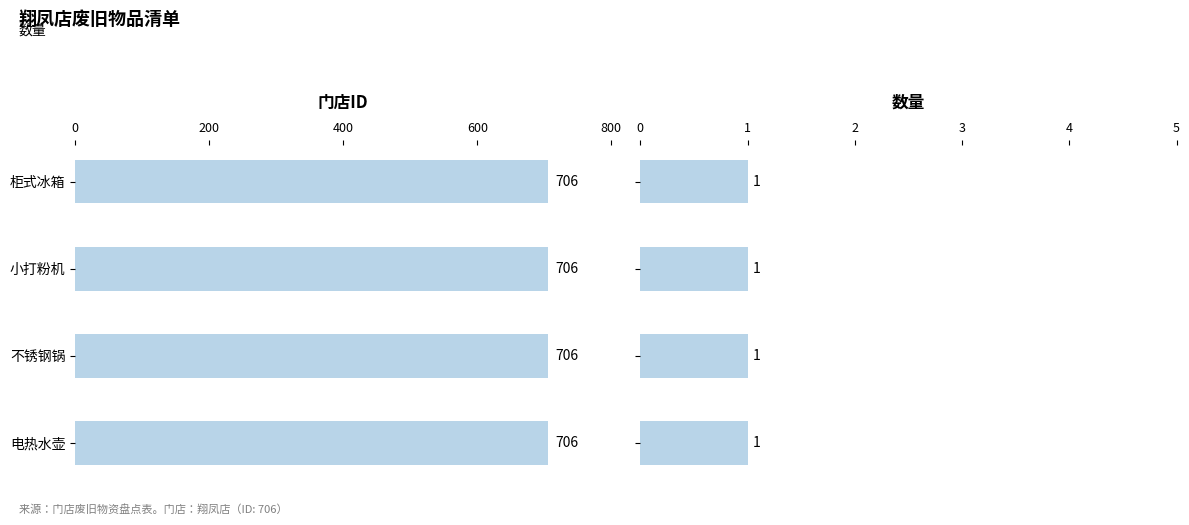

What is the average value of the 门店ID series?

706